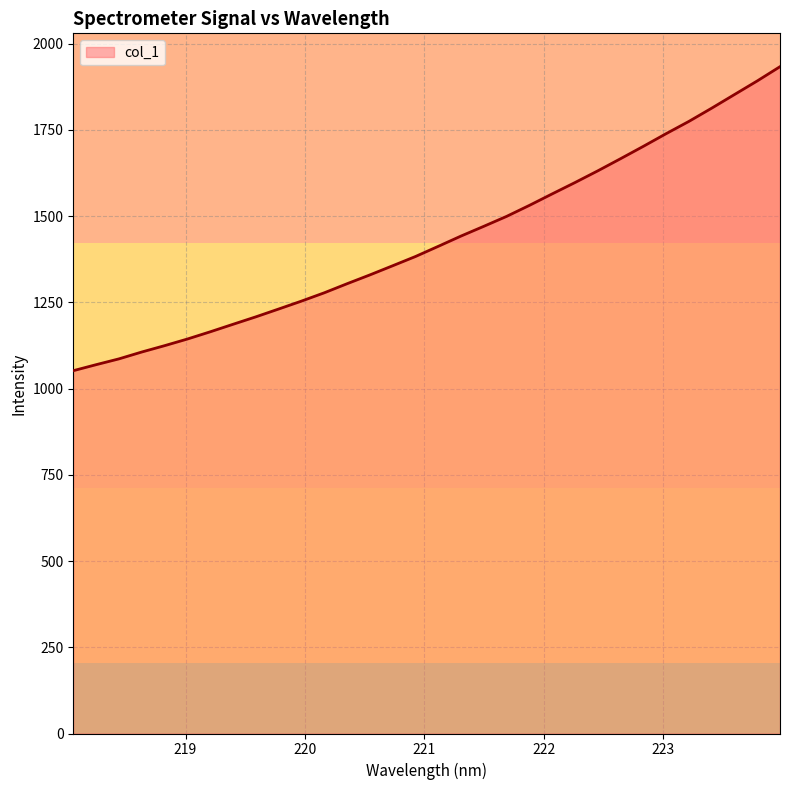

What is the difference between the maximum and minimum values?

881.4